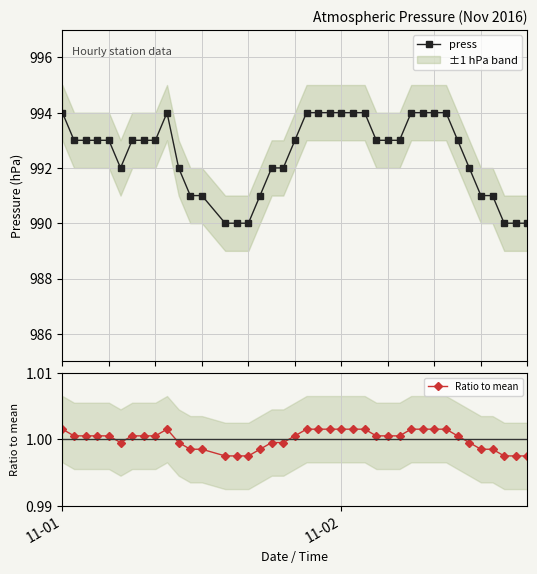

How many interior local peaks does the press series have?

1